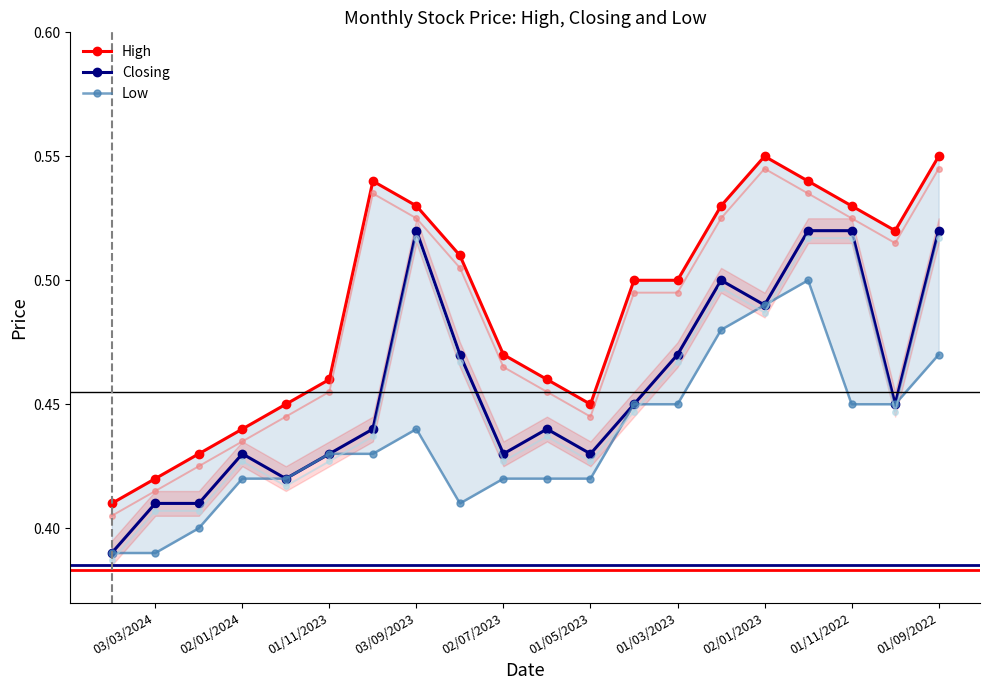

The Closing series shows 0.1 at 03/03/2024. True or false?

False